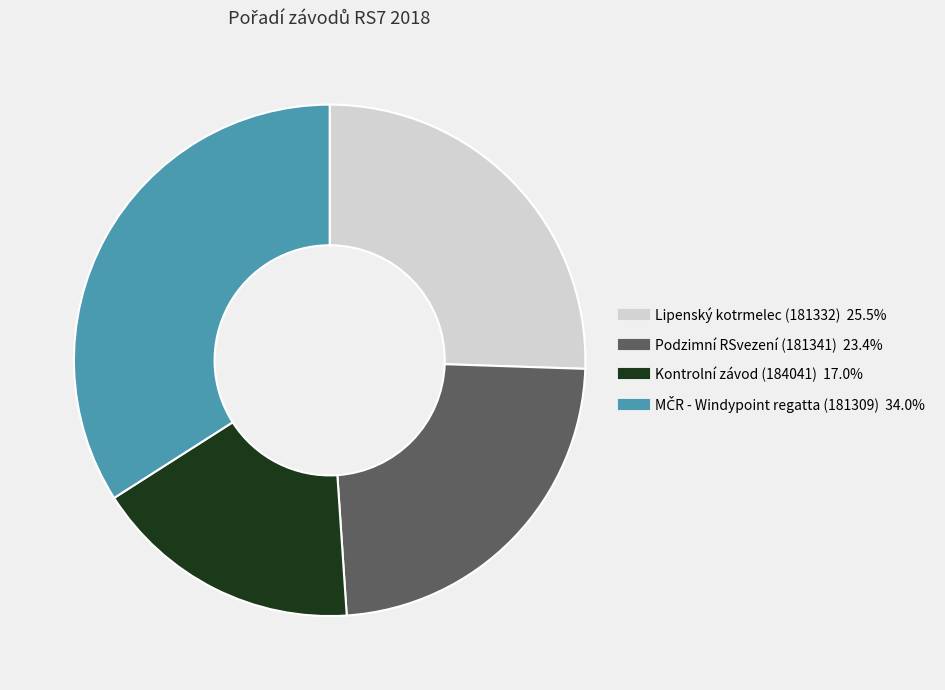

What is the smallest slice in the pie chart?

Kontrolní závod (184041)